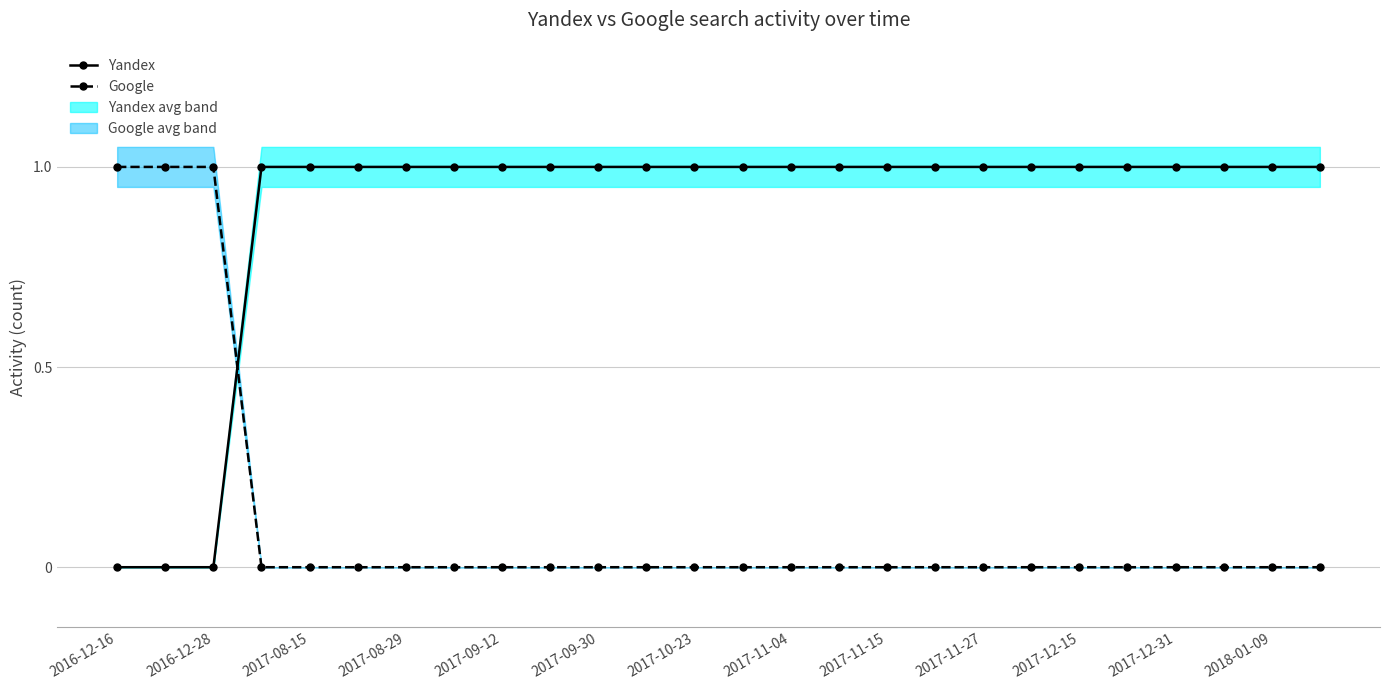

The Google series shows 1 at 2017-11-04. True or false?

False